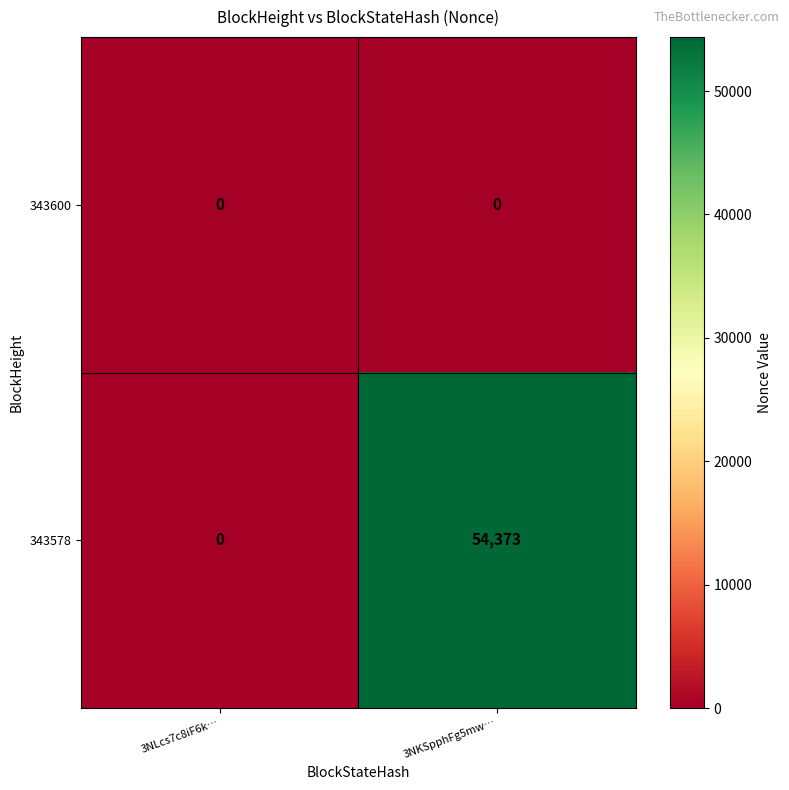

Rank the categories by 343578 value from lowest to highest.

3NLcs7c8iF6k…, 3NKSpphFg5mw…